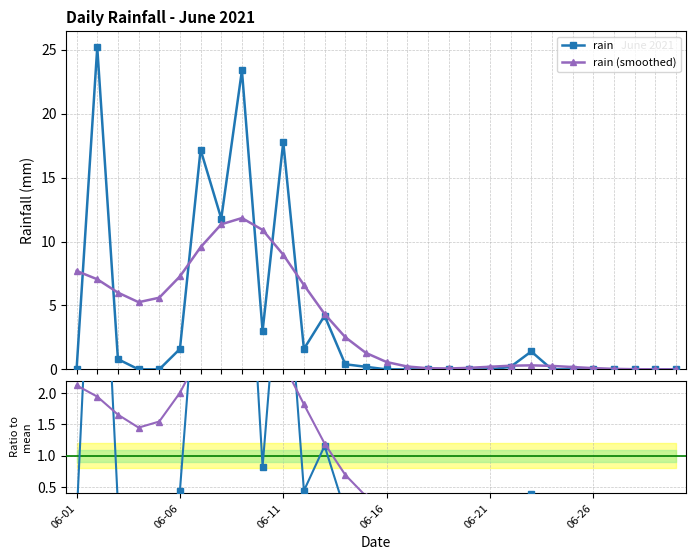

How many lines are shown in the chart?

4